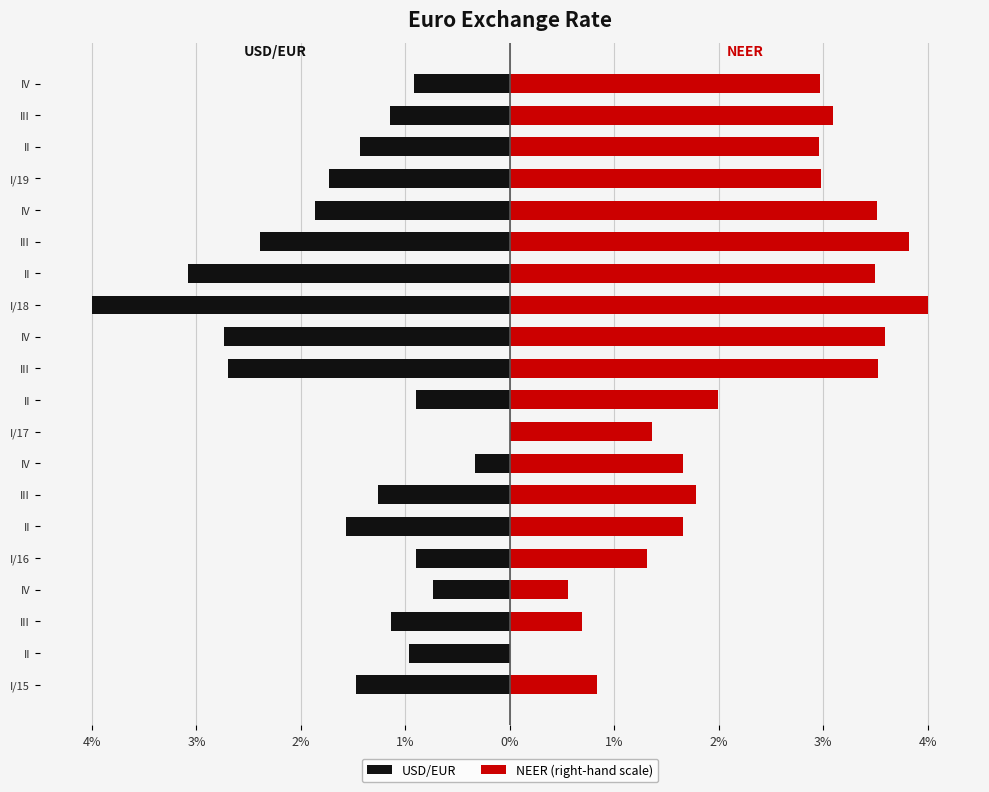

Is the value of USD/EUR at IV greater than the value of NEER (right-hand scale) at IV?

No